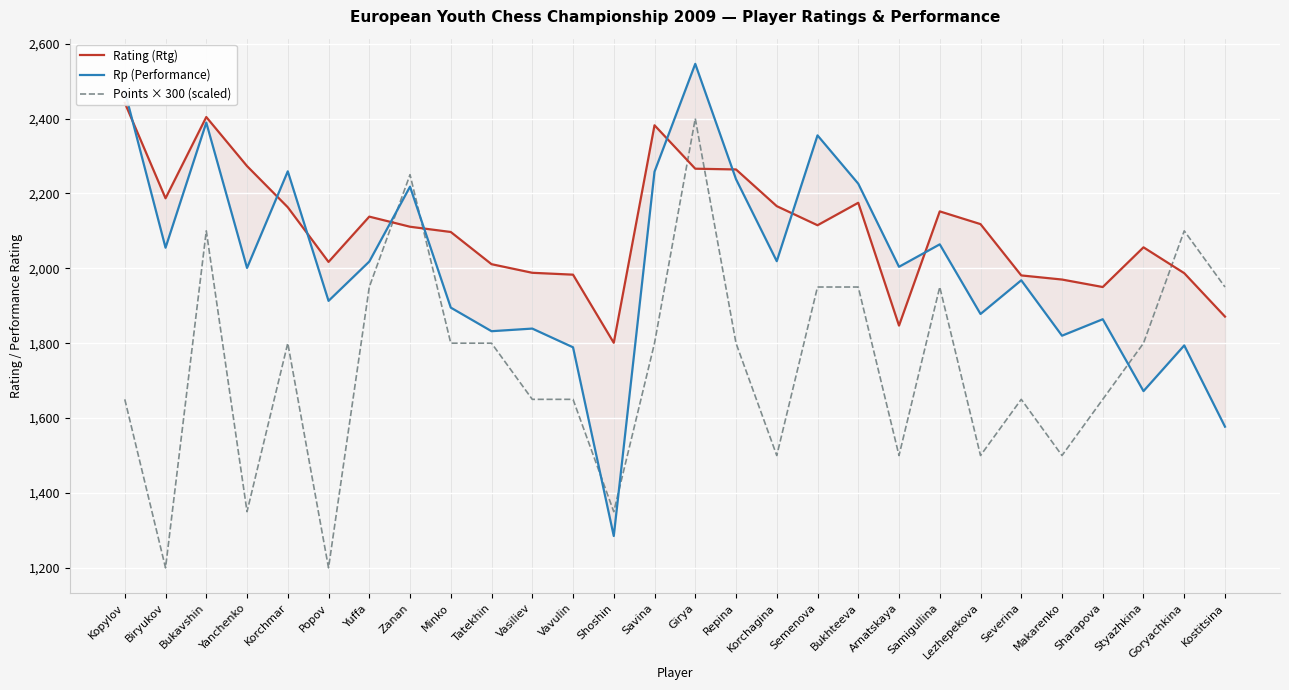

How many intersections are there between Rating (Rtg) and Points × 300 (scaled)?

5